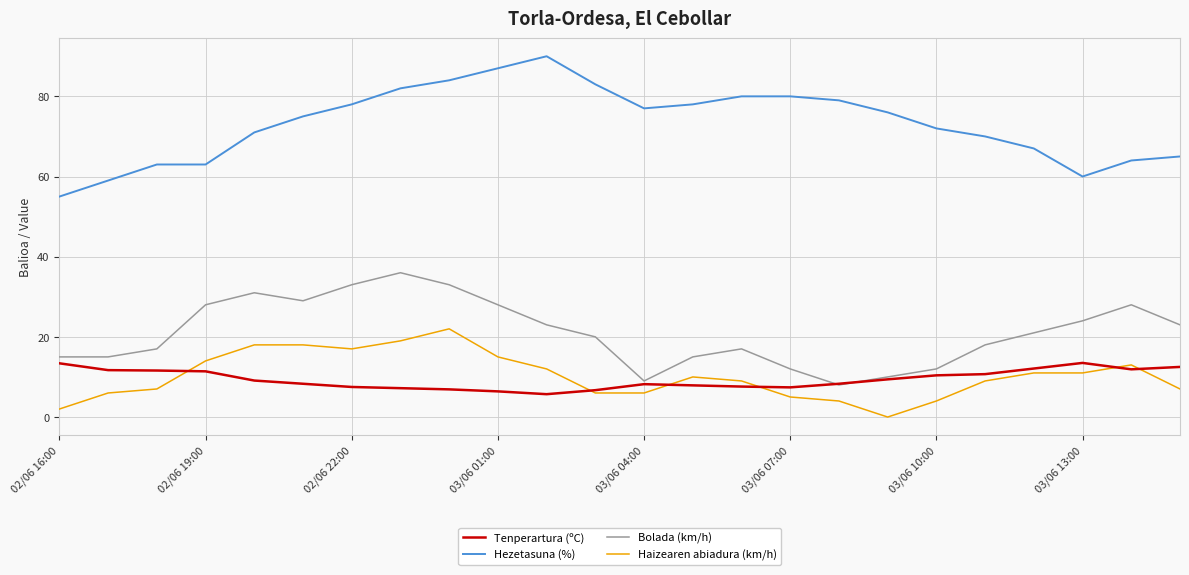

Which series has the largest range (max minus min)?

Hezetasuna (%)